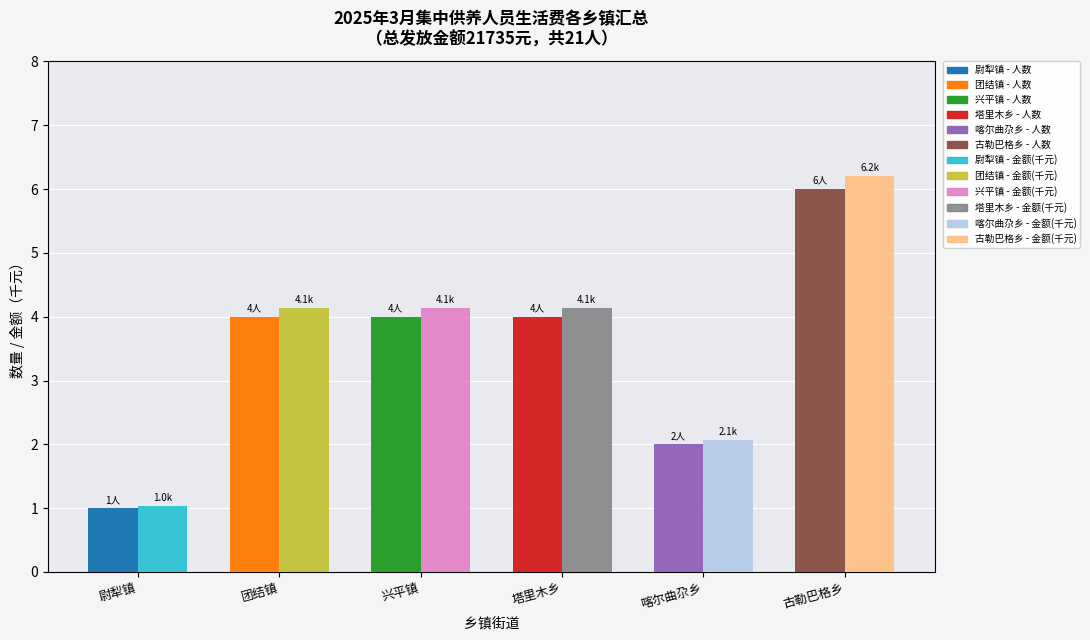

Which label corresponds to the largest value in the chart?

古勒巴格乡